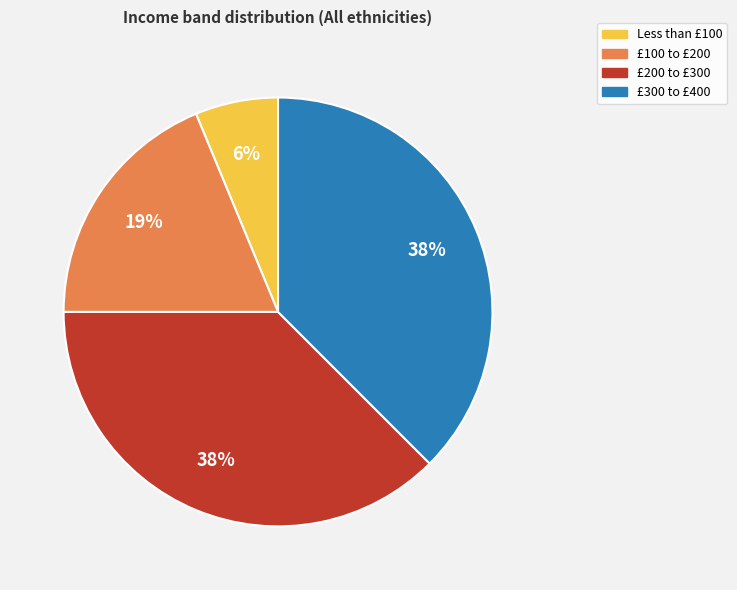

To the nearest percent, what portion does £100 to £200 represent?

19%